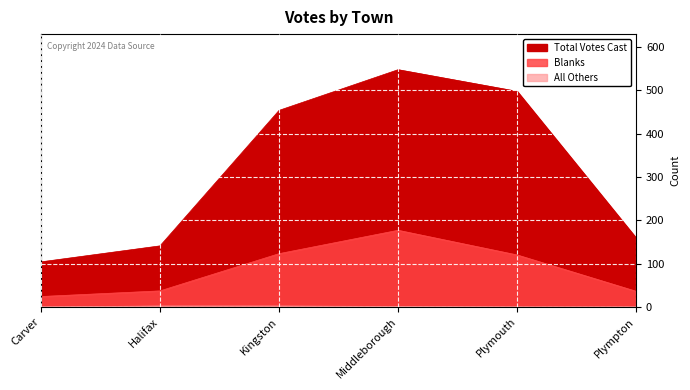

True or false: Blanks and All Others intersect in this chart.

False